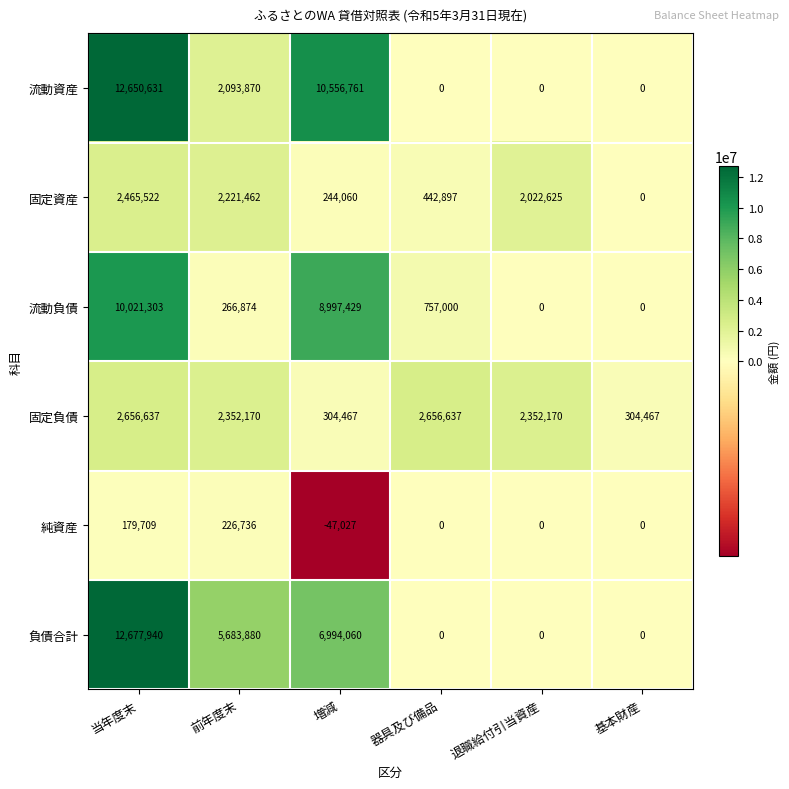

At 増減, list the series in order from smallest to largest.

純資産, 固定資産, 固定負債, 負債合計, 流動負債, 流動資産